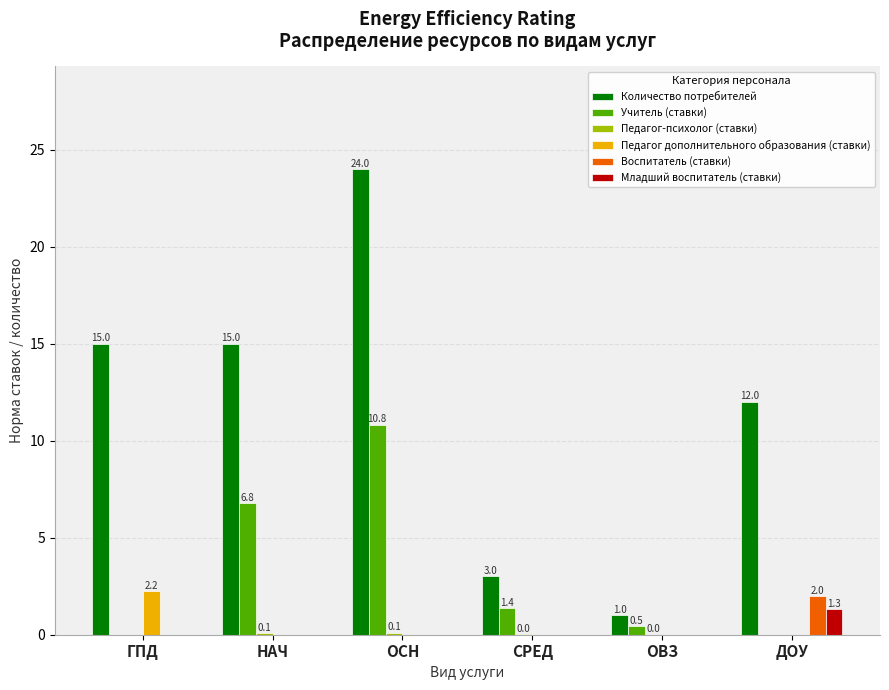

At which category is the sum across all series the highest?

ОСН